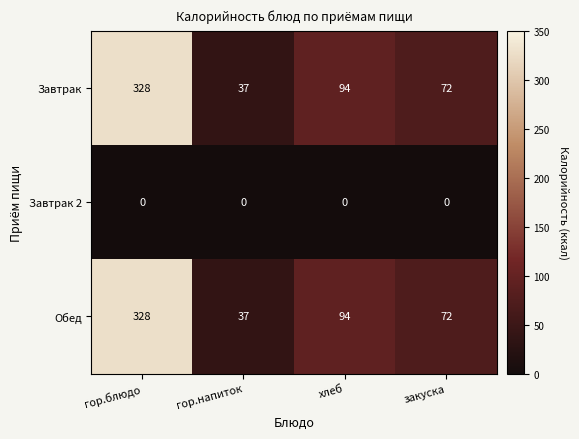

What is the total value across all series at гор.напиток?

74